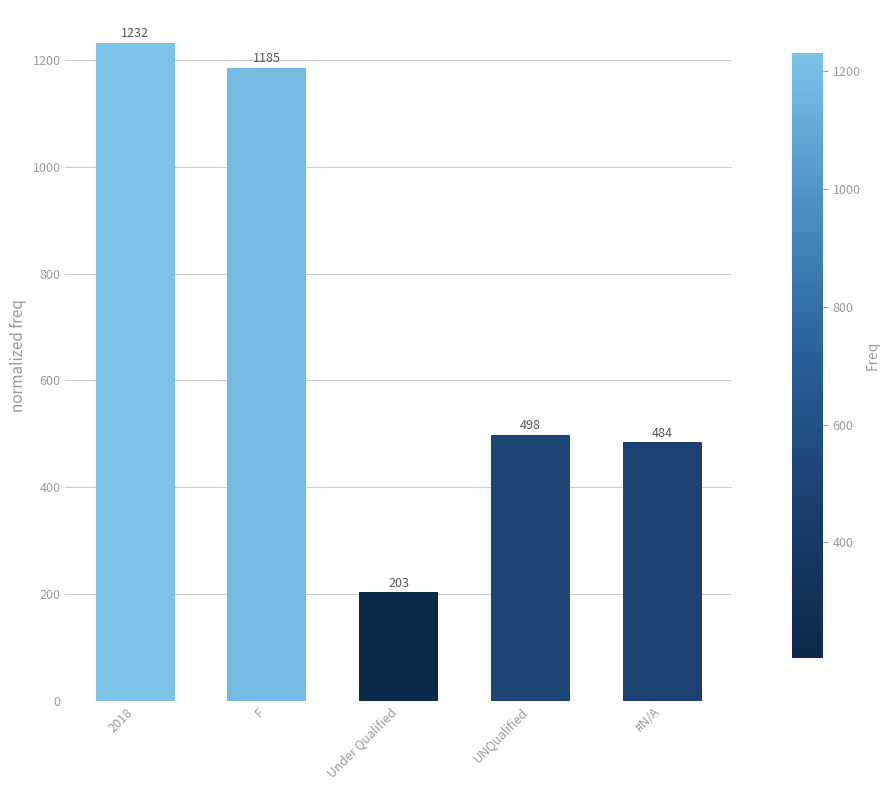

What is the value of the 3rd bar from the left?

203